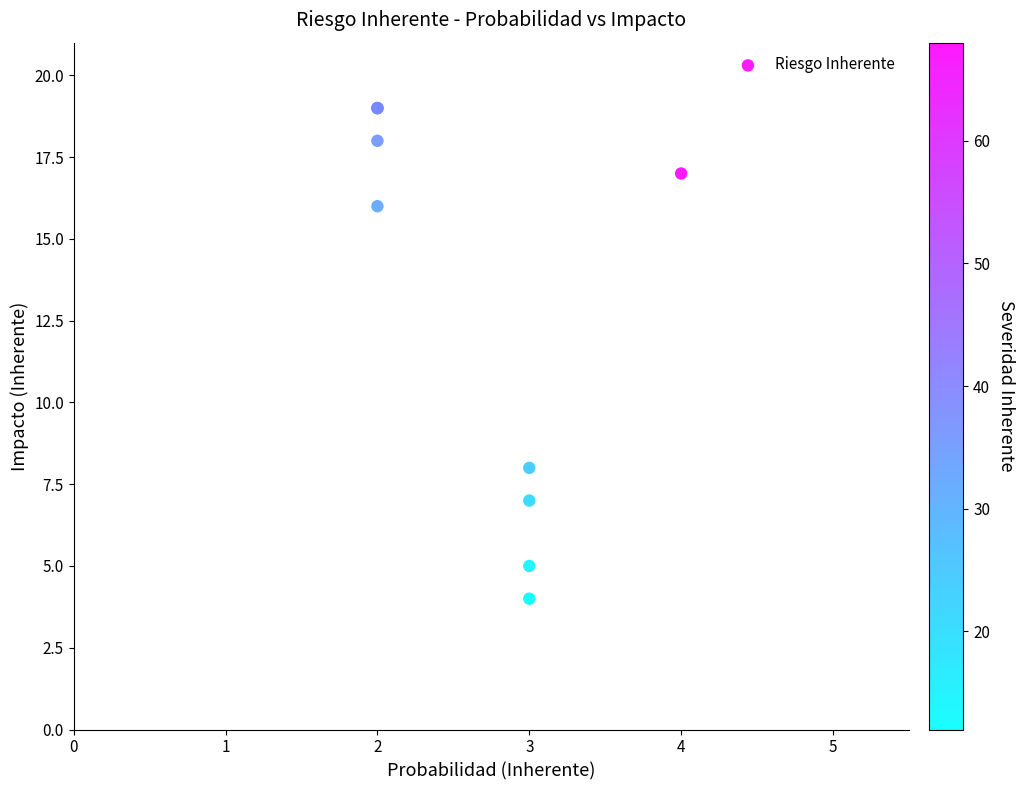

What Y value in the scatter plot is closest to 11?

8